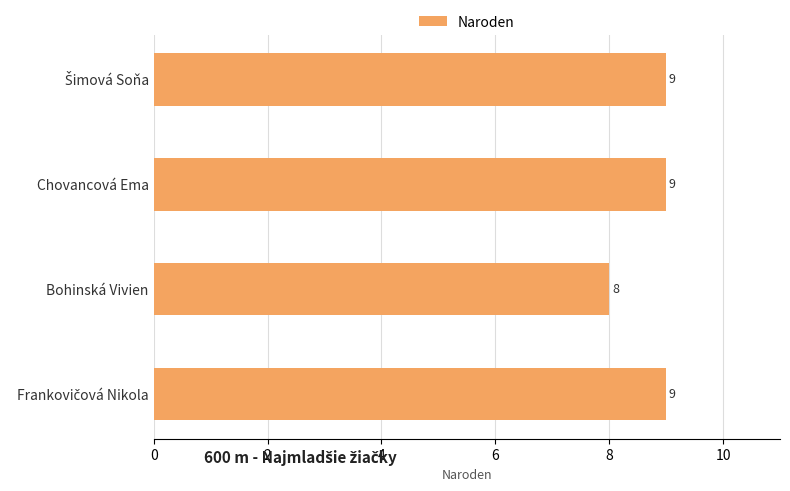

Between Chovancová Ema and Bohinská Vivien, which is larger?

Chovancová Ema